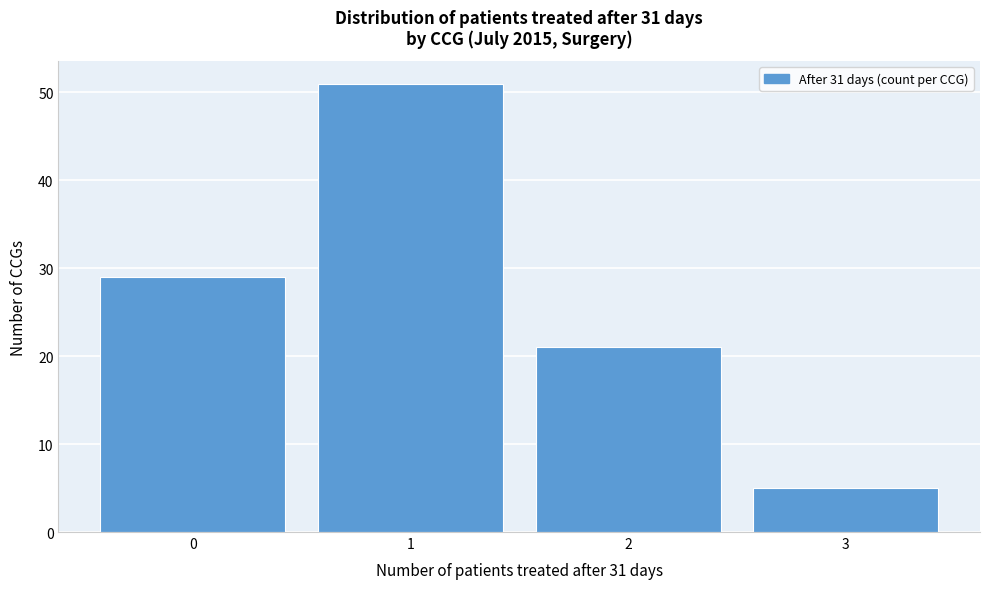

Reading left to right, transcribe this chart: for each bar, give the range it covers on the x-axis and its height. The values are not printed on the chart, so give them approximately, as read against the axis.

-0.5 to 0.5: 29
0.5 to 1.5: 51
1.5 to 2.5: 21
2.5 to 3.5: 5